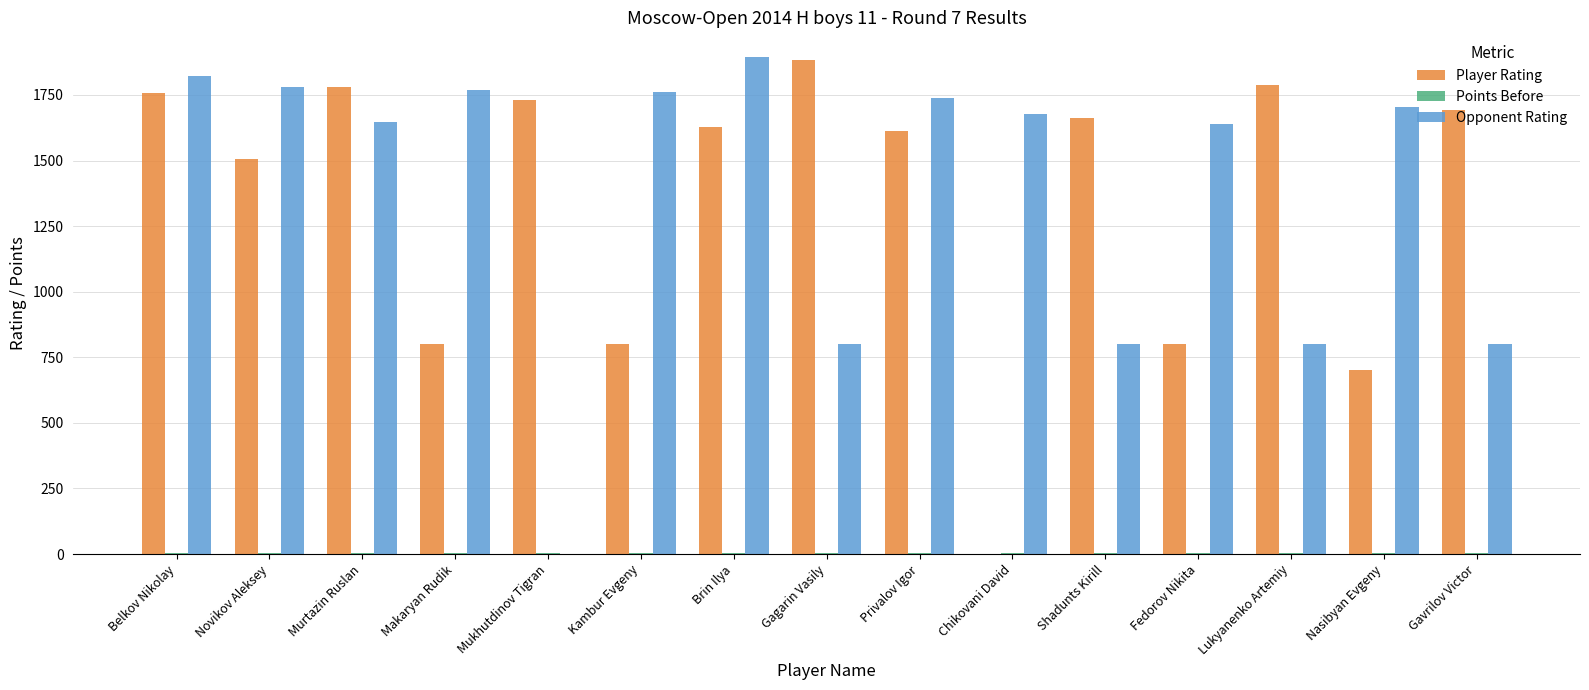

True or false: Player Rating has a value of 3108.9 at Mukhutdinov Tigran.

False